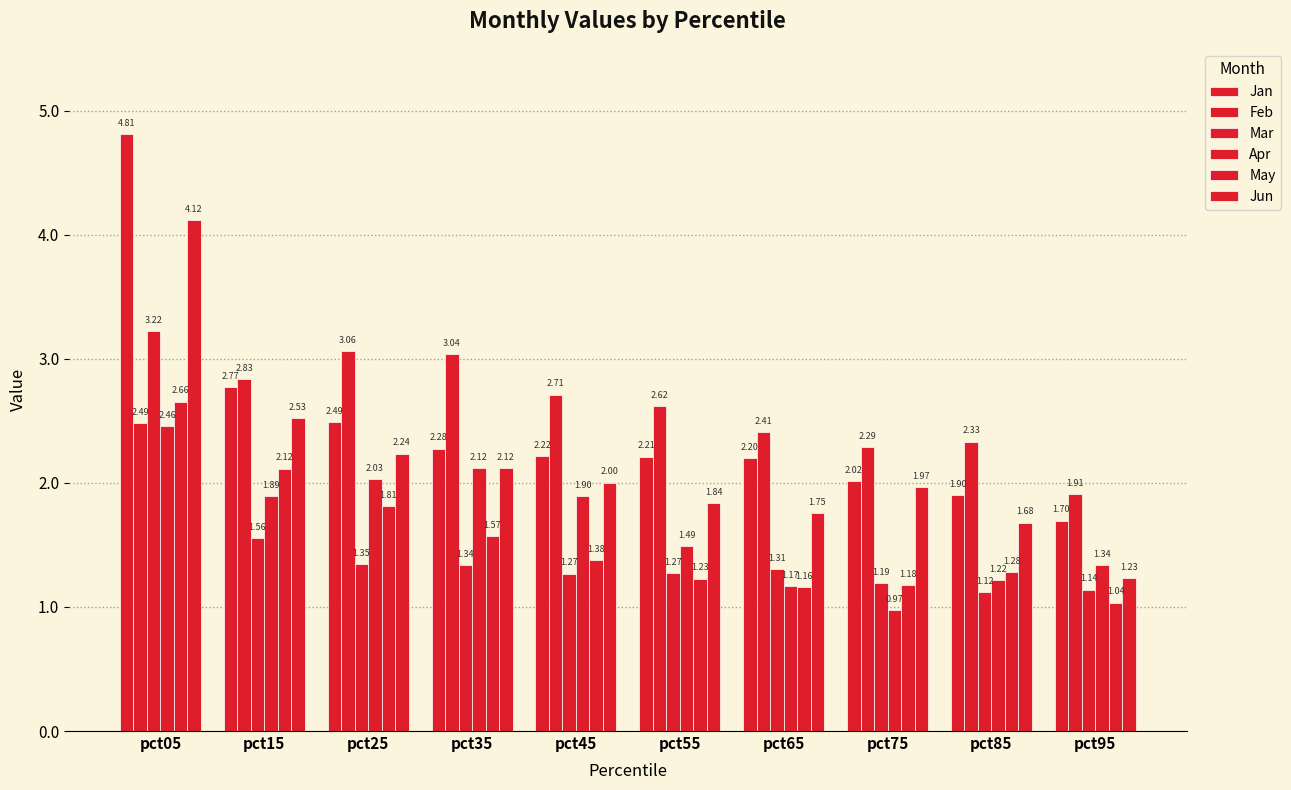

What is the total value across all series at pct85?

9.5